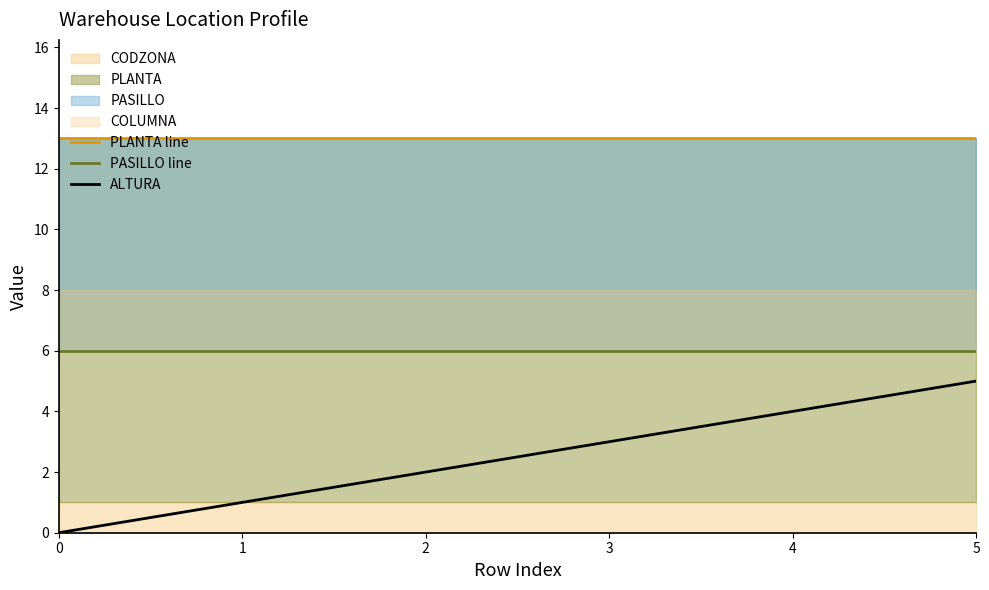

Reading right to left, what are all the values shown in this chart?

PLANTA line: 13	13	13	13	13	13
PASILLO line: 6	6	6	6	6	6
ALTURA: 5	4	3	2	1	0